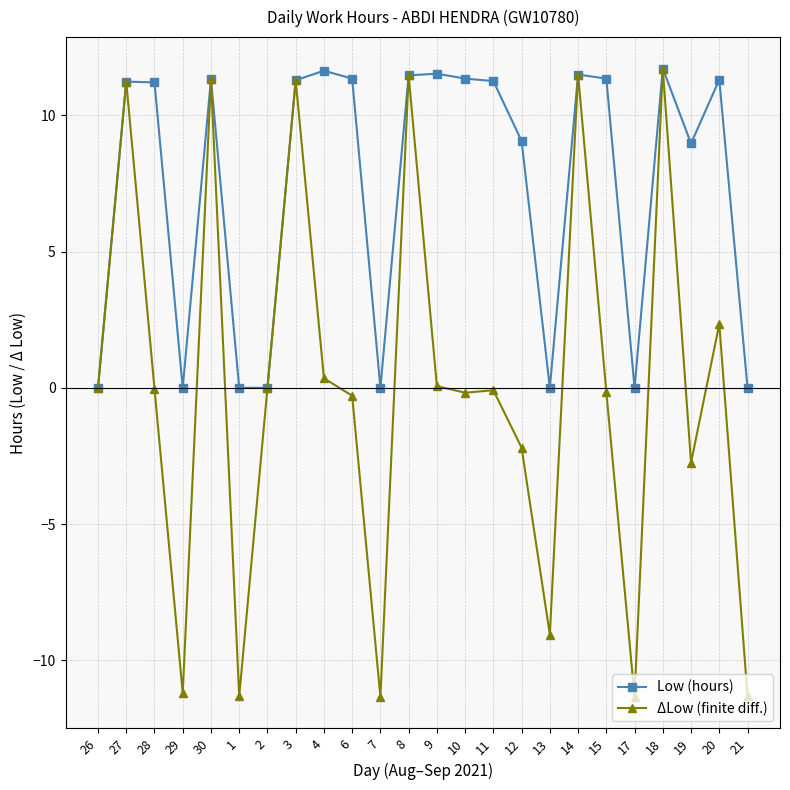

The ΔLow (finite diff.) series shows -0.0 at 28. True or false?

True